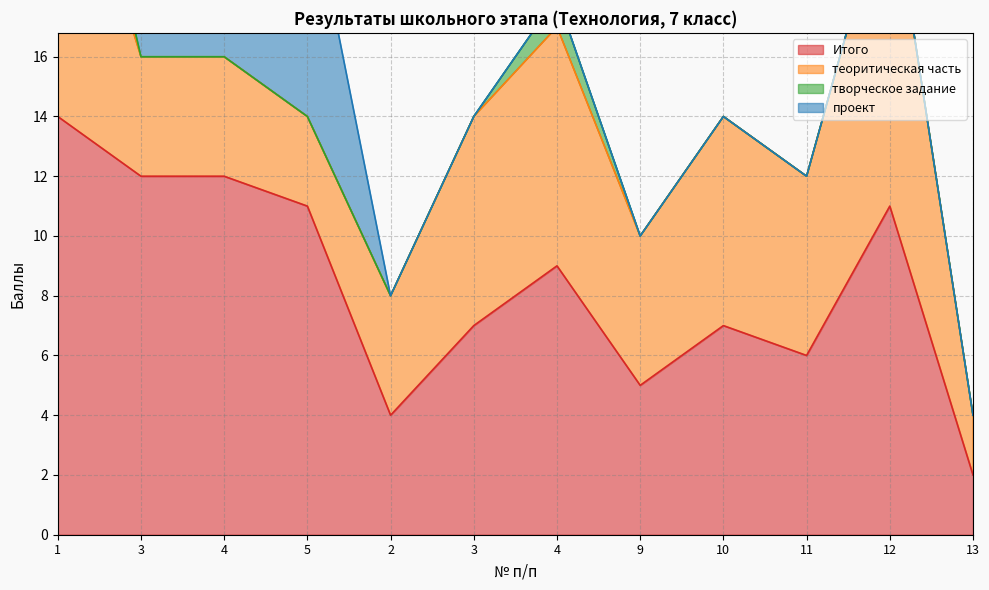

Reading left to right, extract all data points from this chart.

Итого: 1=14	3=12	4=12	5=11	2=4	3=7	4=9	9=5	10=7	11=6	12=11	13=2
теоритическая часть: 1=11	3=4	4=4	5=3	2=4	3=7	4=8	9=5	10=7	11=6	12=11	13=2
творческое задание: 1=3	3=0	4=0	5=0	2=0	3=0	4=1	9=0	10=0	11=0	12=0	13=0
проект: 1=0	3=8	4=8	5=8	2=0	3=0	4=0	9=0	10=0	11=0	12=0	13=0